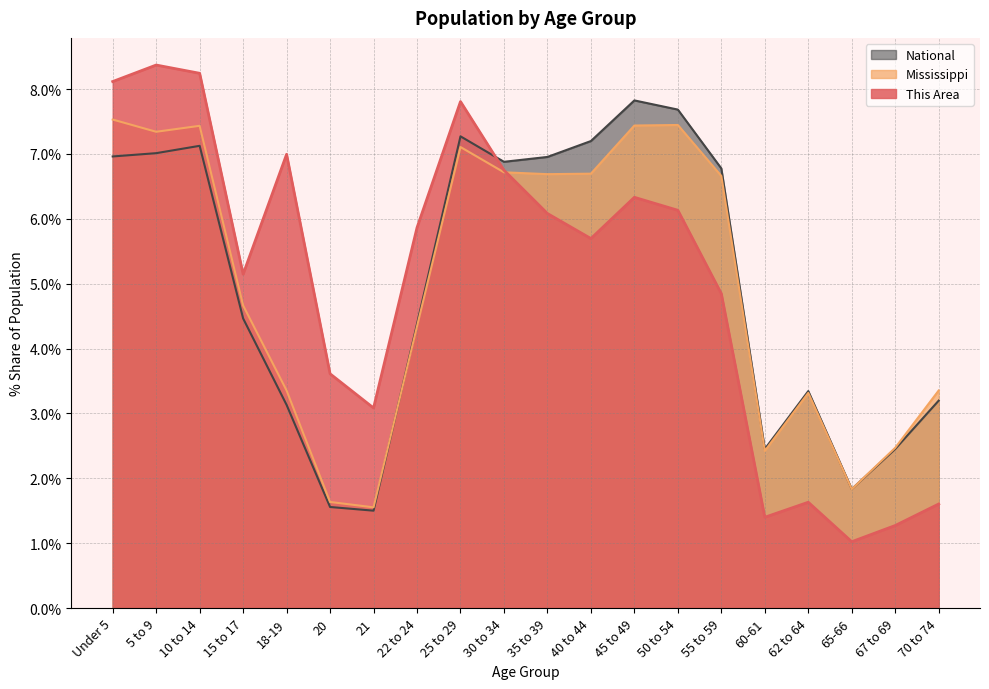

True or false: National has a value of 5.0 at 62 to 64.

False